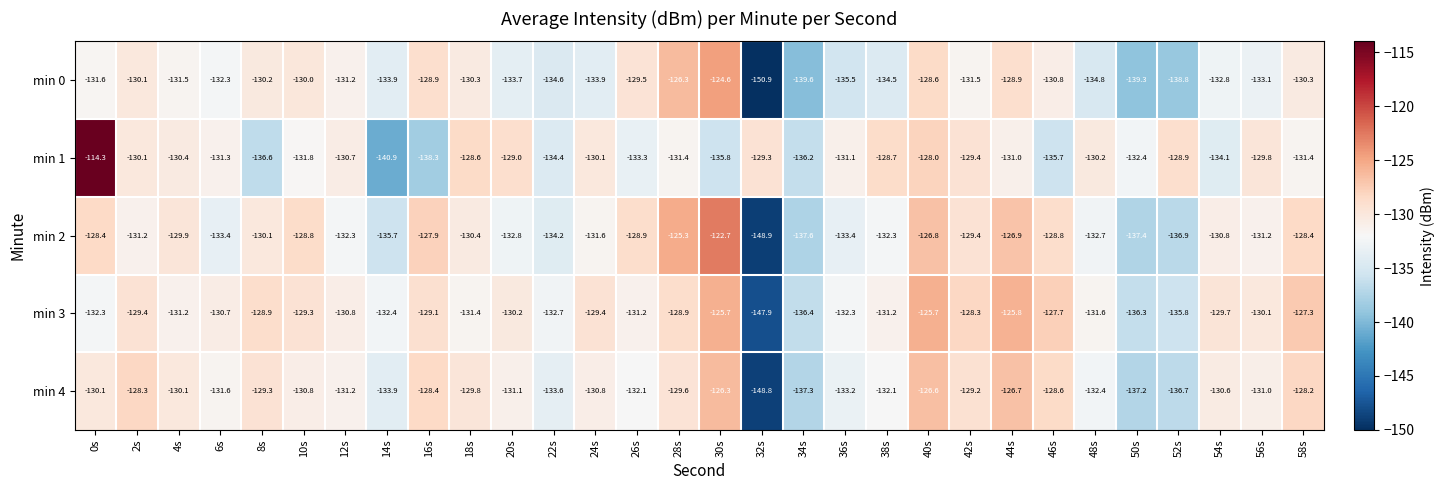

At which label does min 0 reach its minimum?

32s